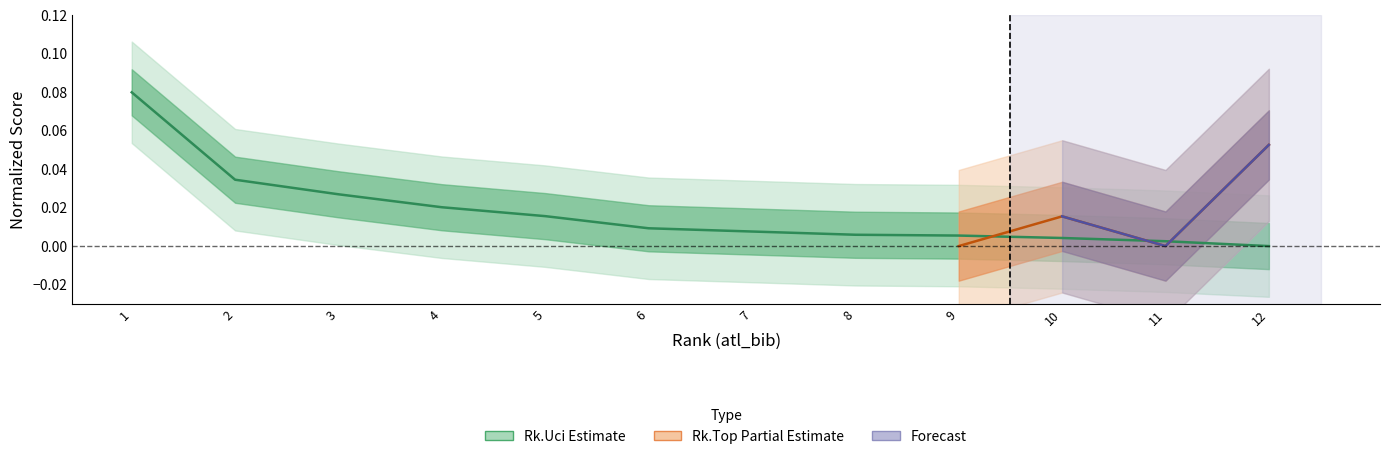

What is the maximum value shown in the chart?

0.1